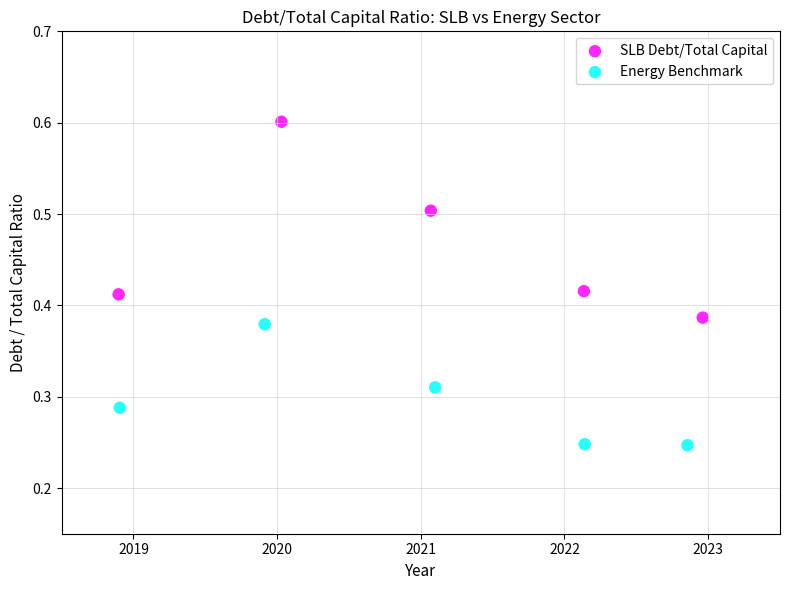

Which series contains the lowest Y value?

Energy Benchmark